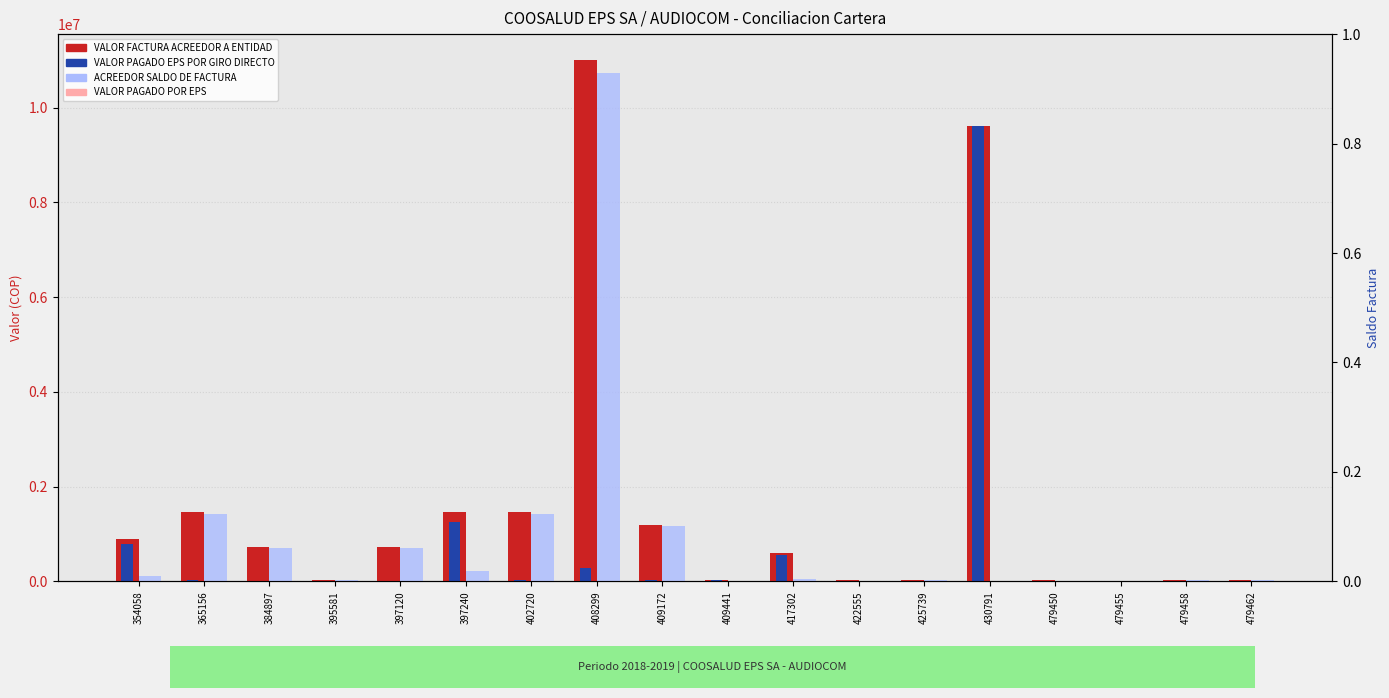

Which series has the largest total across all categories?

VALOR FACTURA ACREEDOR A ENTIDAD